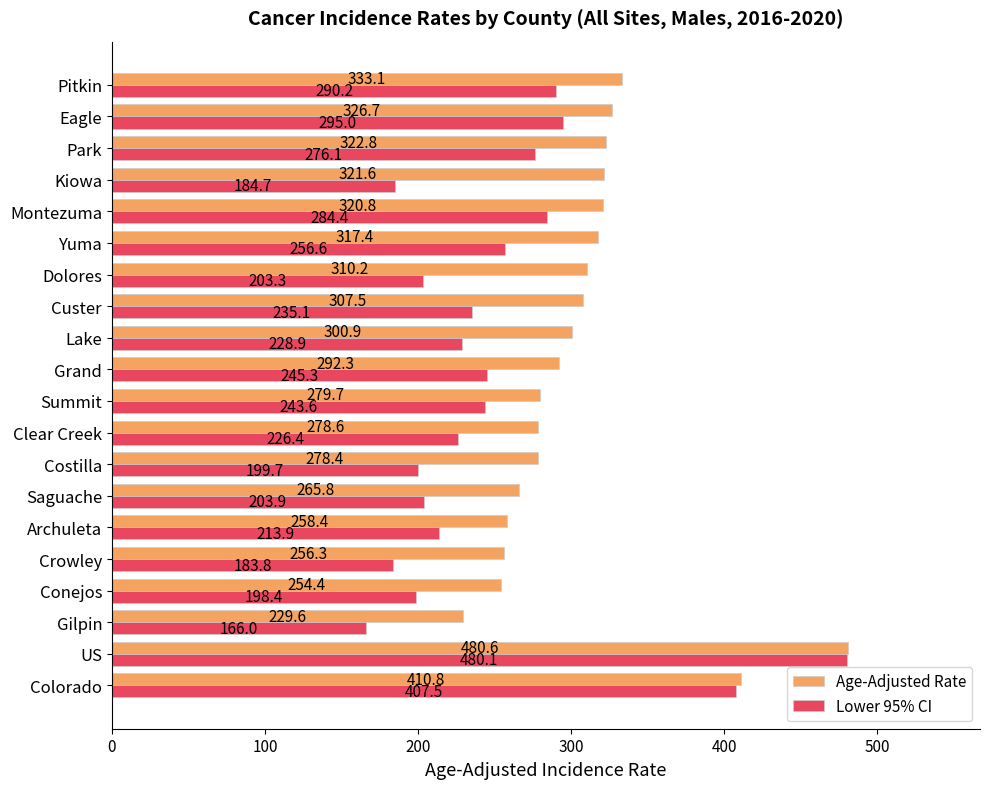

Is it true that Lower 95% CI equals 312.4 at Crowley?

False